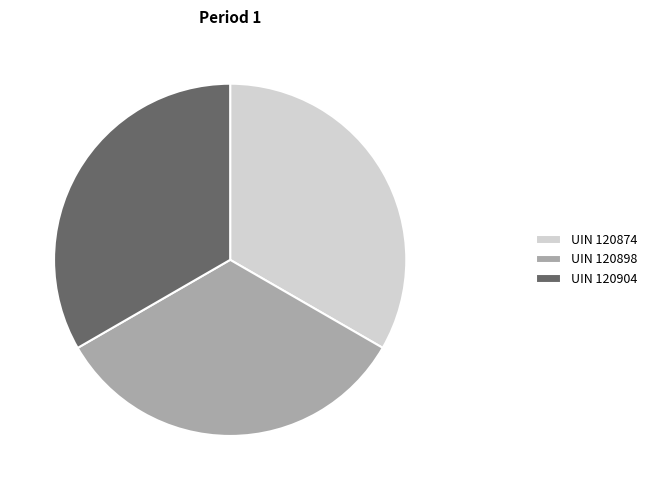

Is there a majority slice in this chart?

No